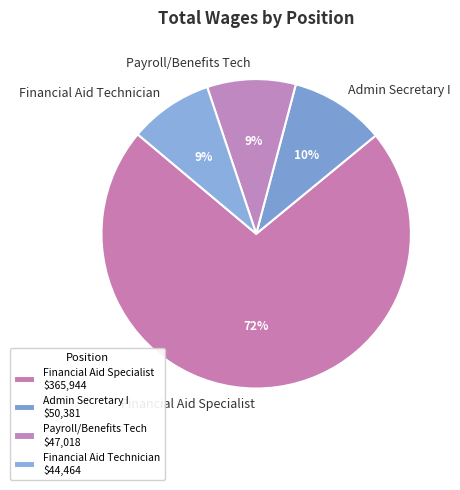

Which has a higher value, Financial Aid Technician or Financial Aid Specialist?

Financial Aid Specialist